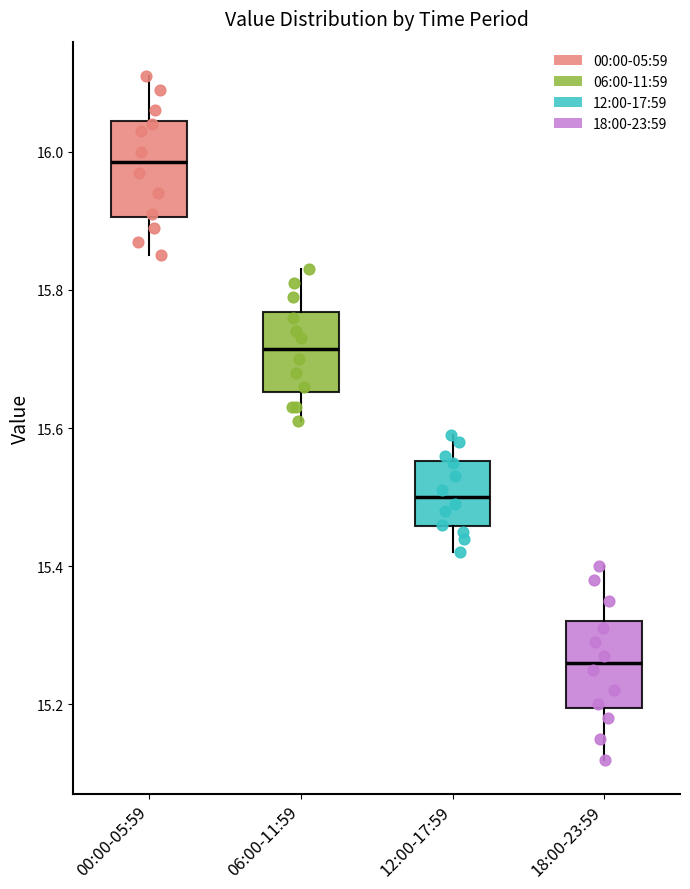

Reading left to right, transcribe this box plot: for each box, give where its median line is, the range the box spans, and where its two whiskers end, as read against the y-axis. The values are not printed on the chart, so give them approximately, as read against the axis.

00:00-05:59: median 15.98, box 15.90 to 16.04, whiskers 15.86 to 16.12
06:00-11:59: median 15.72, box 15.66 to 15.76, whiskers 15.62 to 15.84
12:00-17:59: median 15.50, box 15.46 to 15.56, whiskers 15.42 to 15.60
18:00-23:59: median 15.26, box 15.20 to 15.32, whiskers 15.12 to 15.40